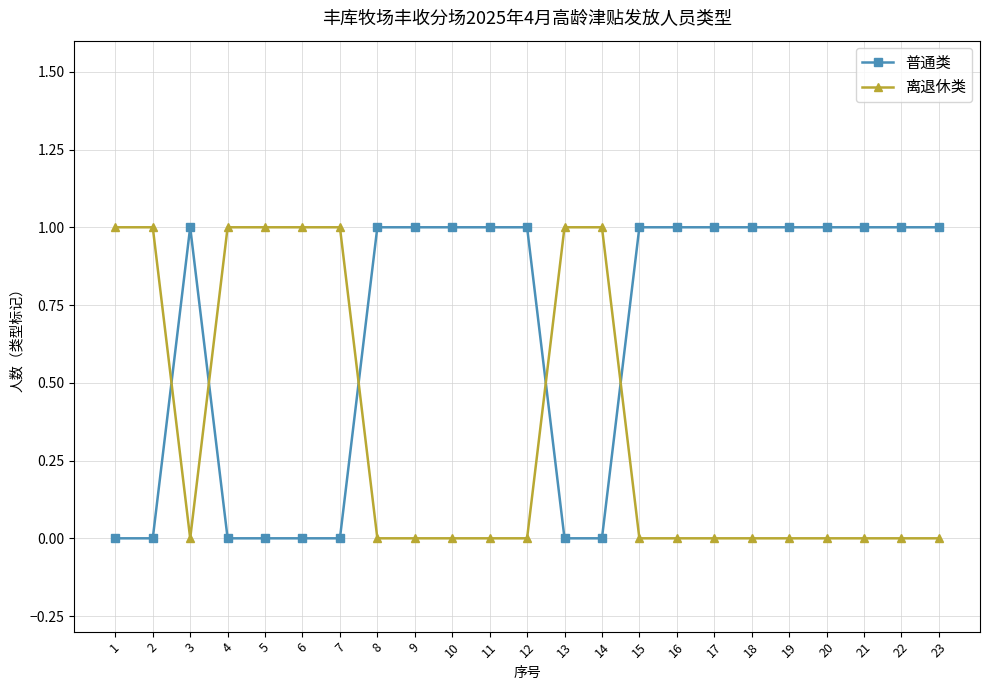

Is the value of 离退休类 at 23 greater than the value of 普通类 at 17?

No